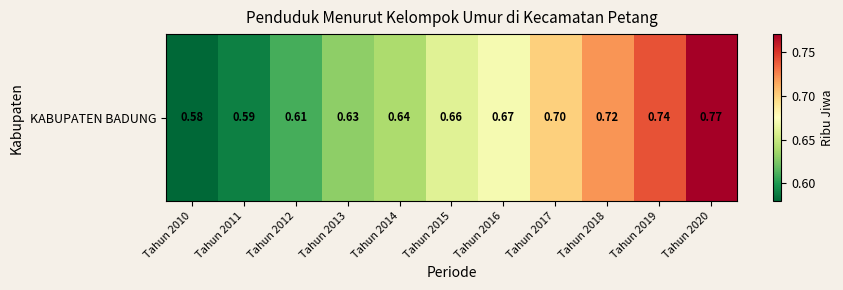

Reading right to left, transcribe all the data shown in this chart.

0.8	0.7	0.7	0.7	0.7	0.7	0.6	0.6	0.6	0.6	0.6